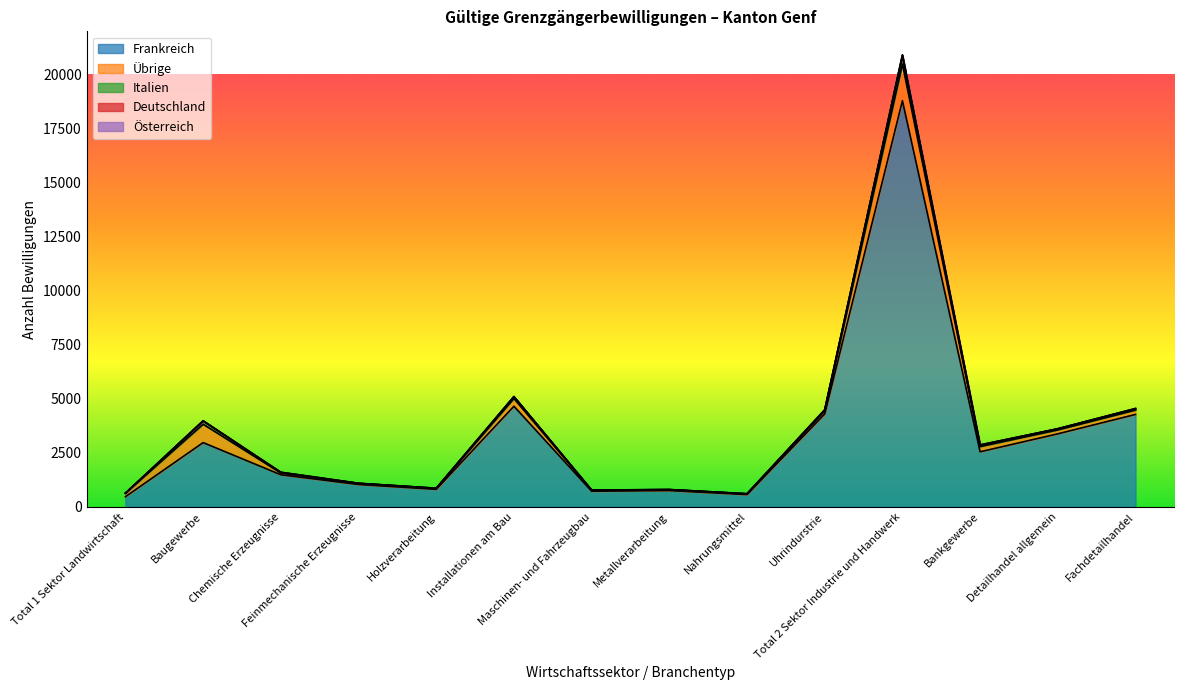

List the labels in order of Übrige value, smallest first.

Nahrungsmittel, Metallverarbeitung, Feinmechanische Erzeugnisse, Holzverarbeitung, Maschinen- und Fahrzeugbau, Chemische Erzeugnisse, Uhrindurstrie, Total 1 Sektor Landwirtschaft, Detailhandel allgemein, Fachdetailhandel, Bankgewerbe, Installationen am Bau, Baugewerbe, Total 2 Sektor Industrie und Handwerk